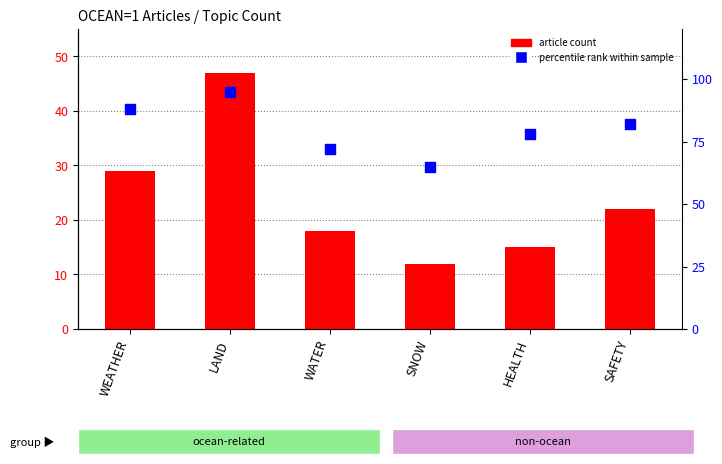

At how many categories does at least one series exceed 54?

6